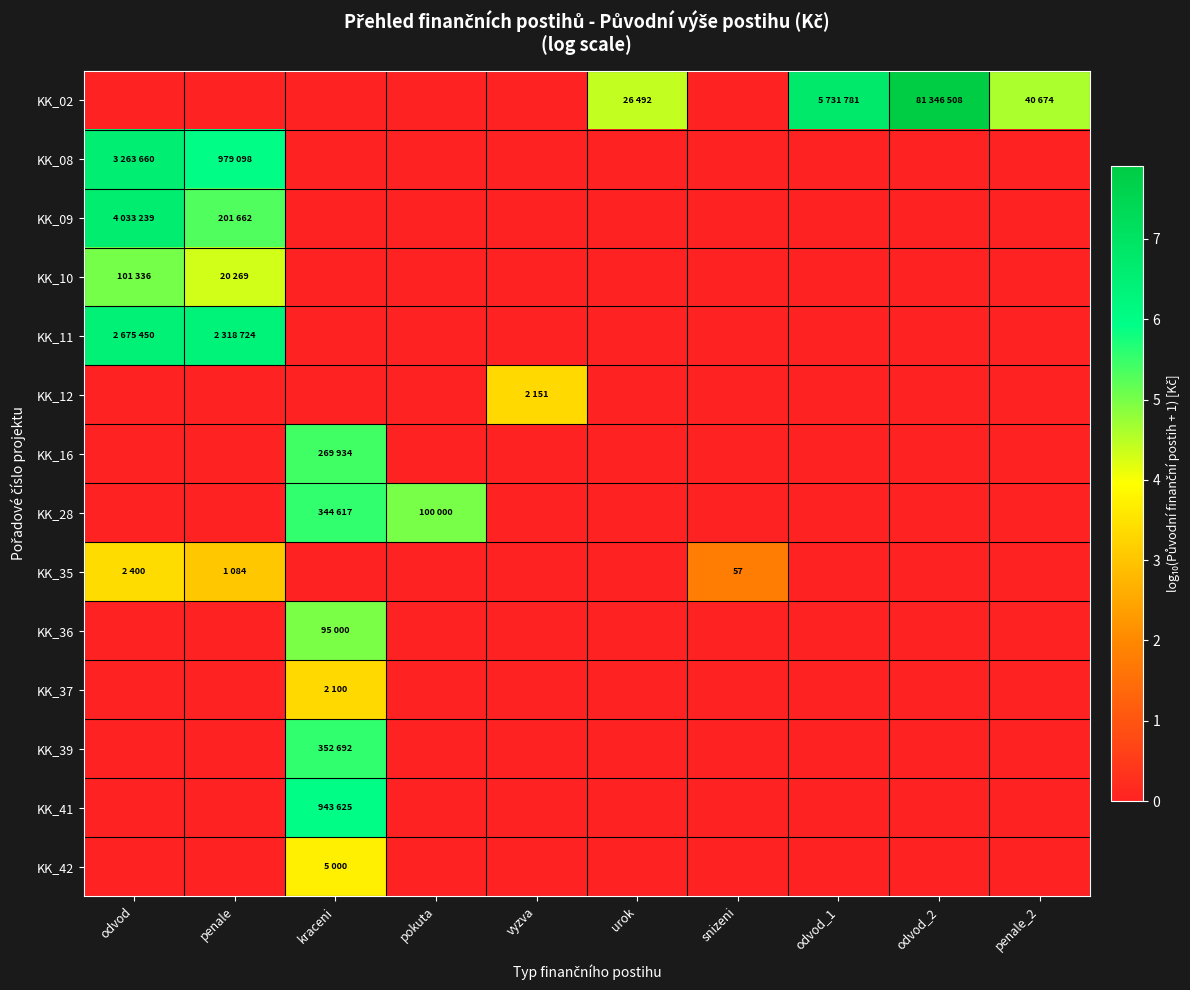

Which series has the widest spread of values?

KK_02